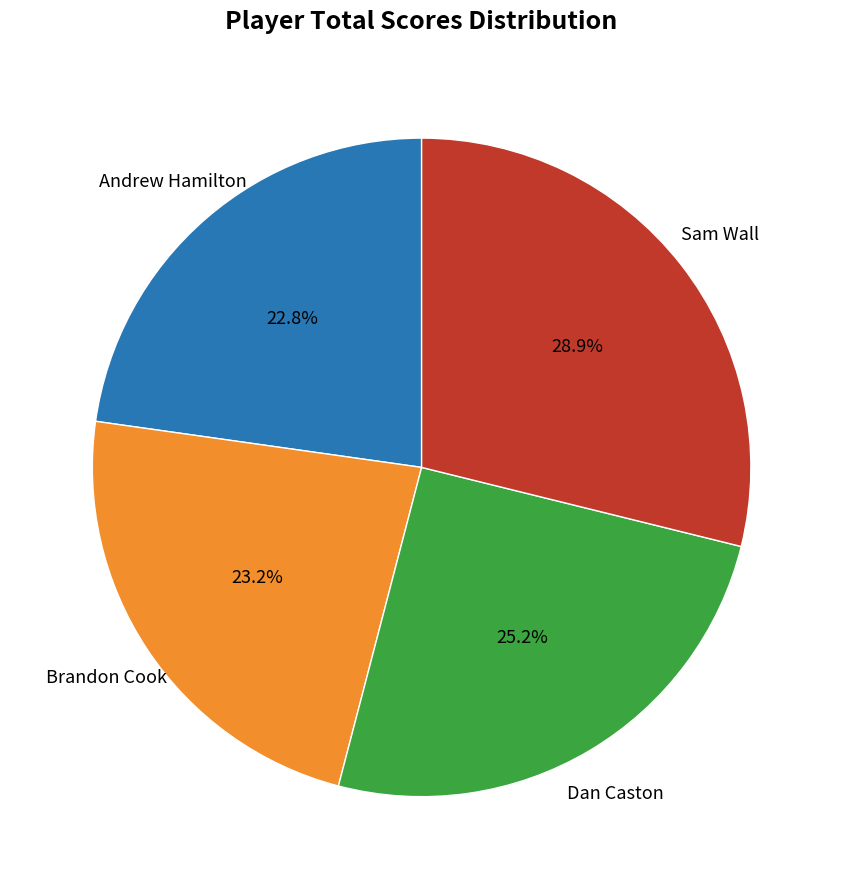

Does any single category account for the majority?

No